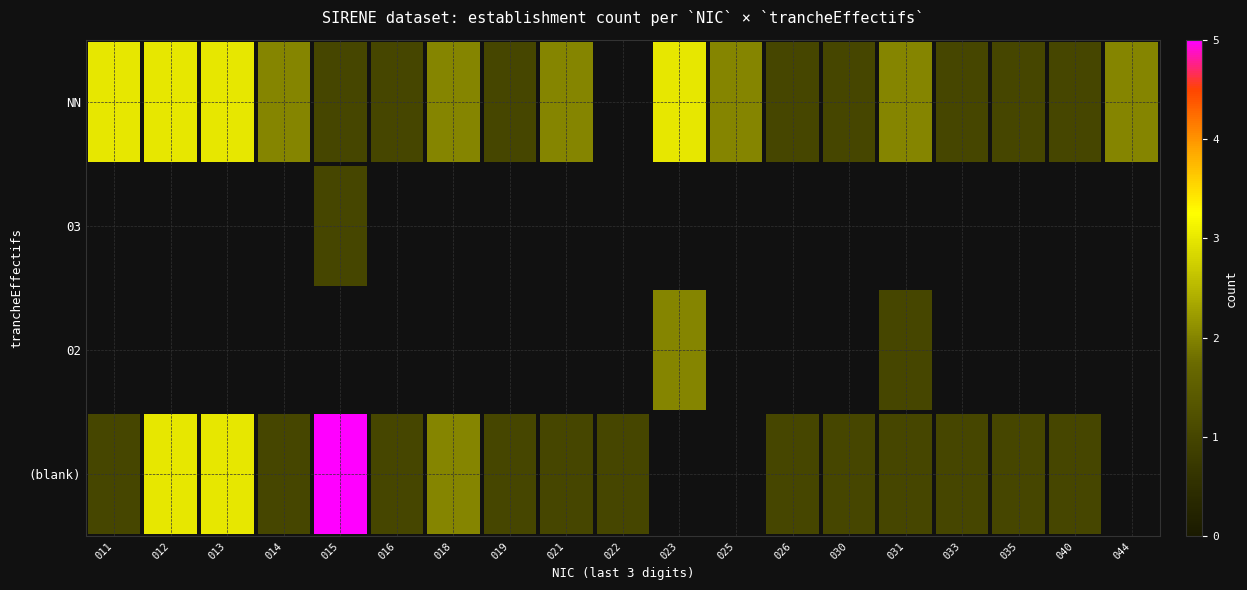

At how many categories does at least one series exceed 1?

11